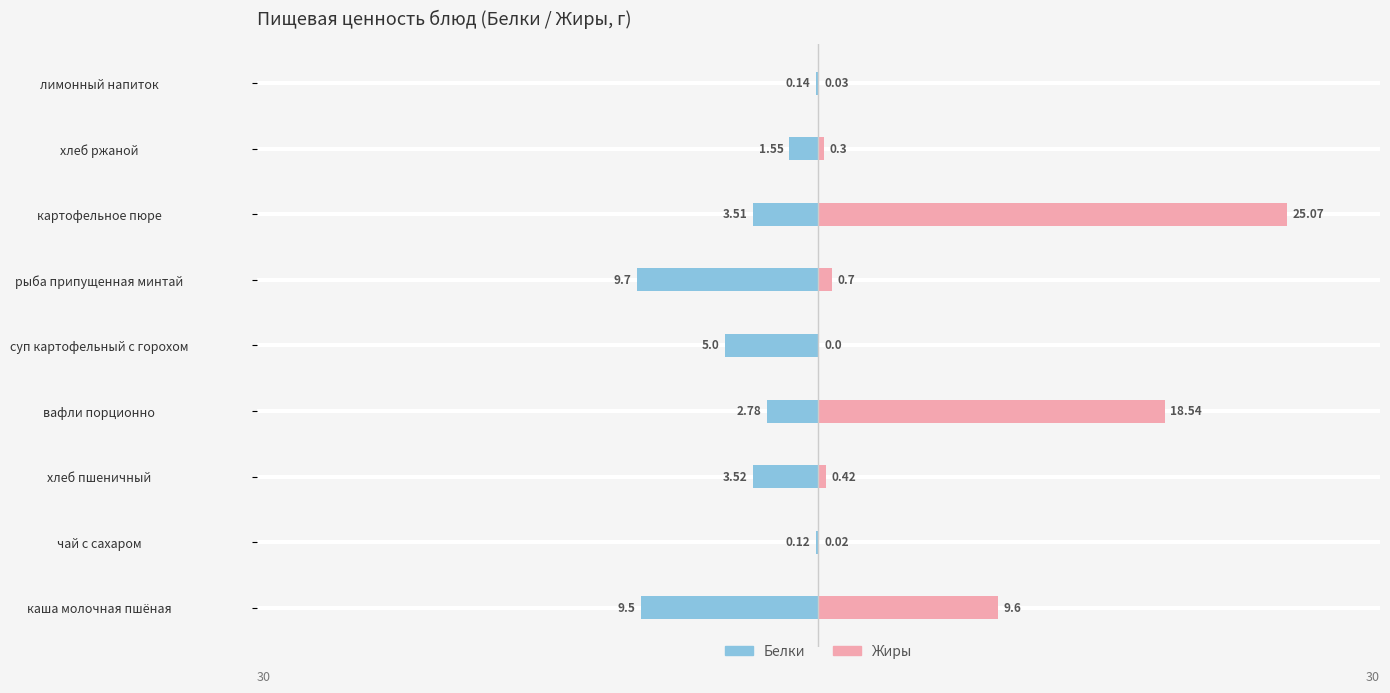

Count the number of data series in this chart.

2